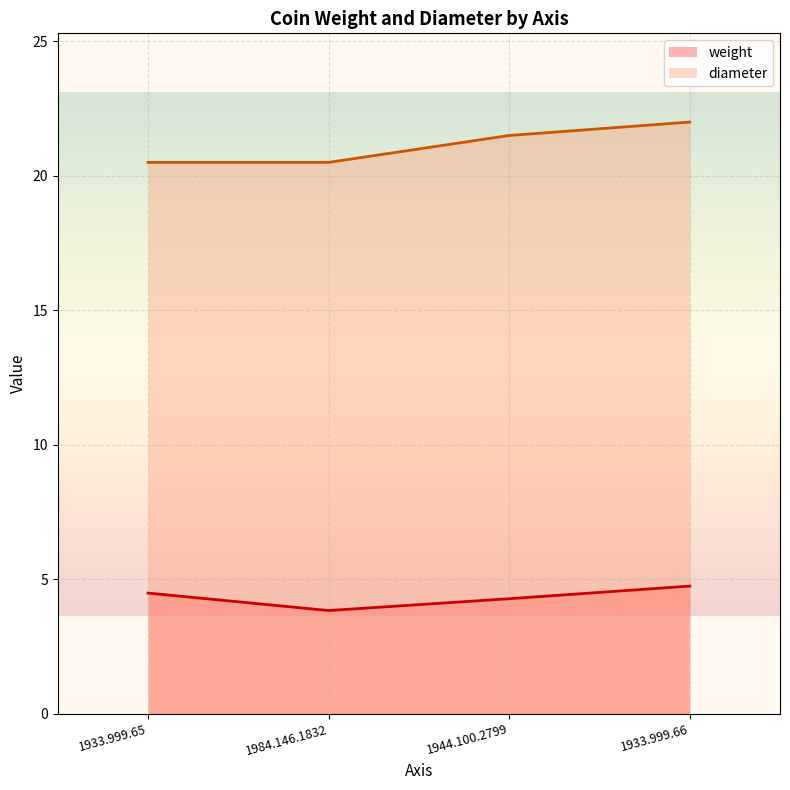

What is the highest value of the weight series?

4.7